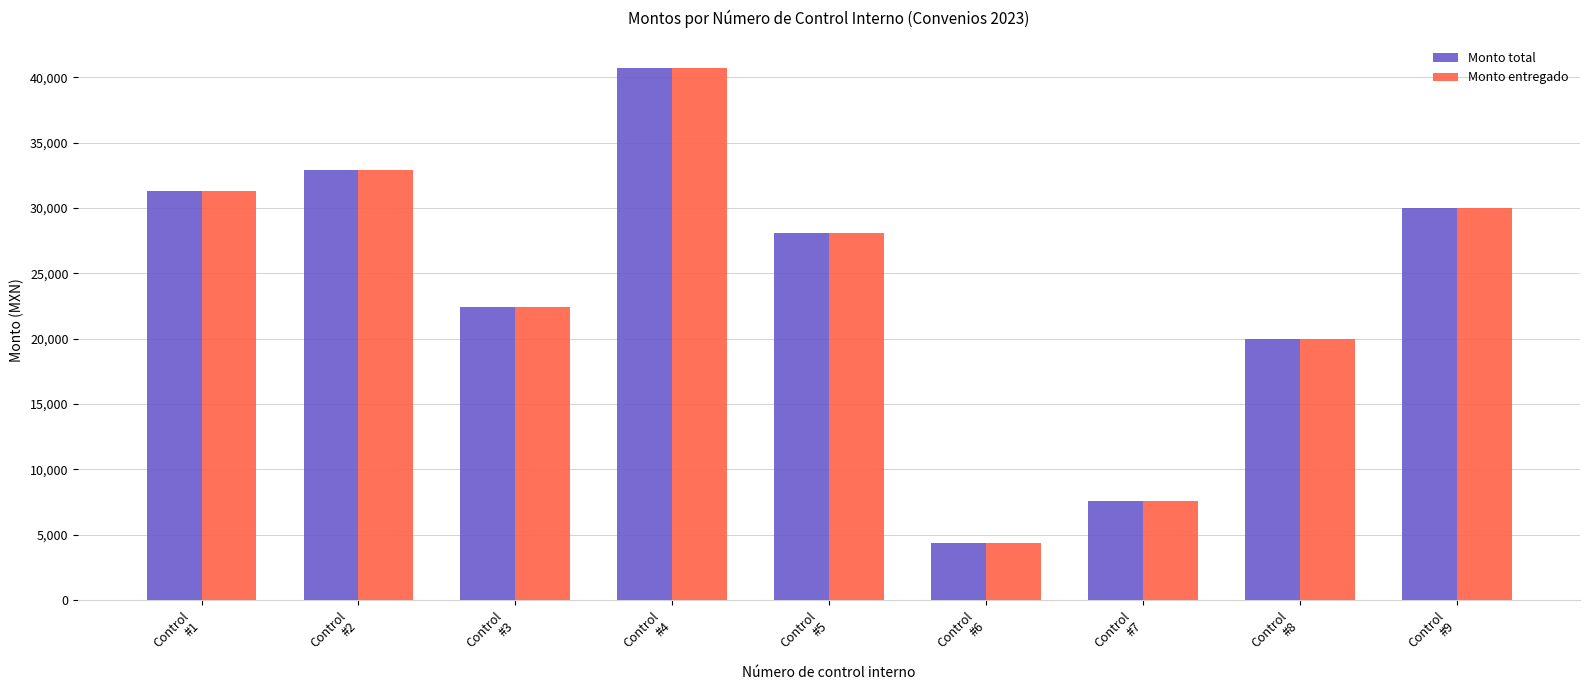

What is the total value across all series at Control
#8?

40014.9